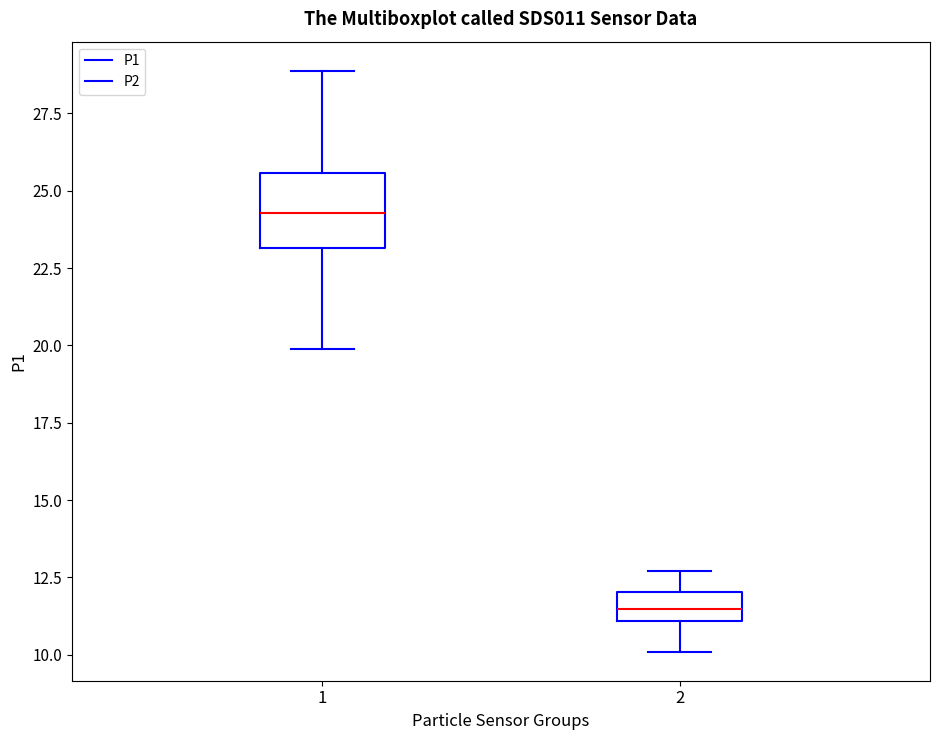

Where is the upper edge of the box at x = 2 on the y-axis? The values are not printed on the chart, so give them approximately, as read against the axis.

12.0